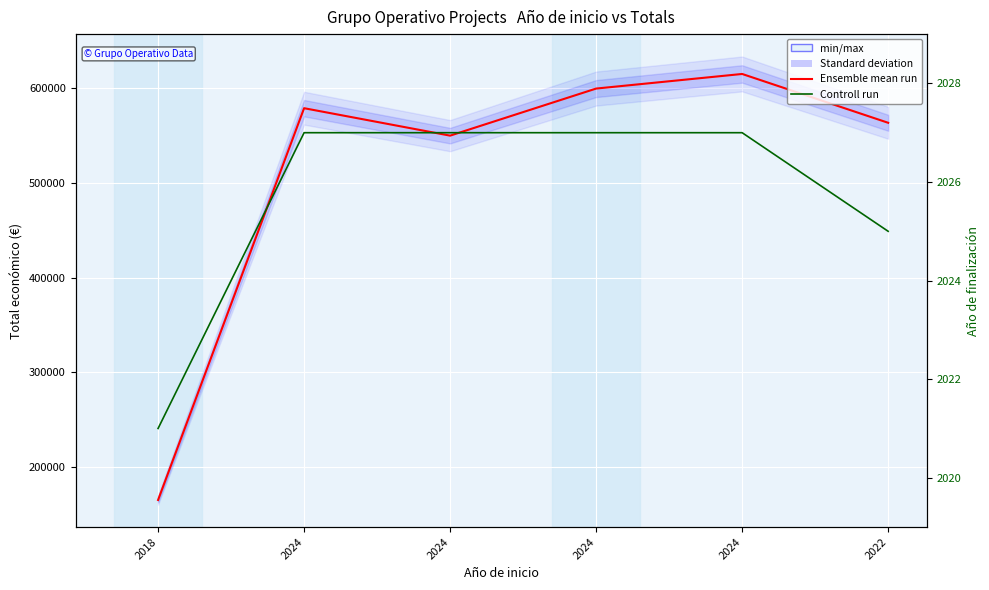

Is this an area chart (filled region under the line)?

No